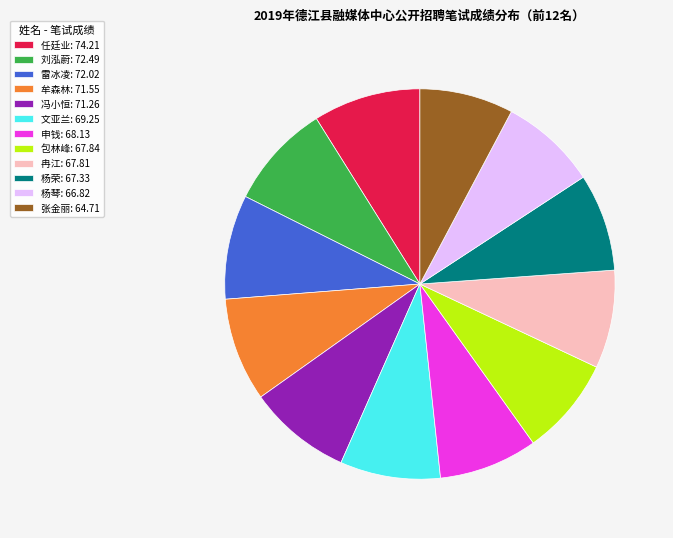

Combined, do 申钱: 68.13 and 杨荣: 67.33 account for over 50%?

No